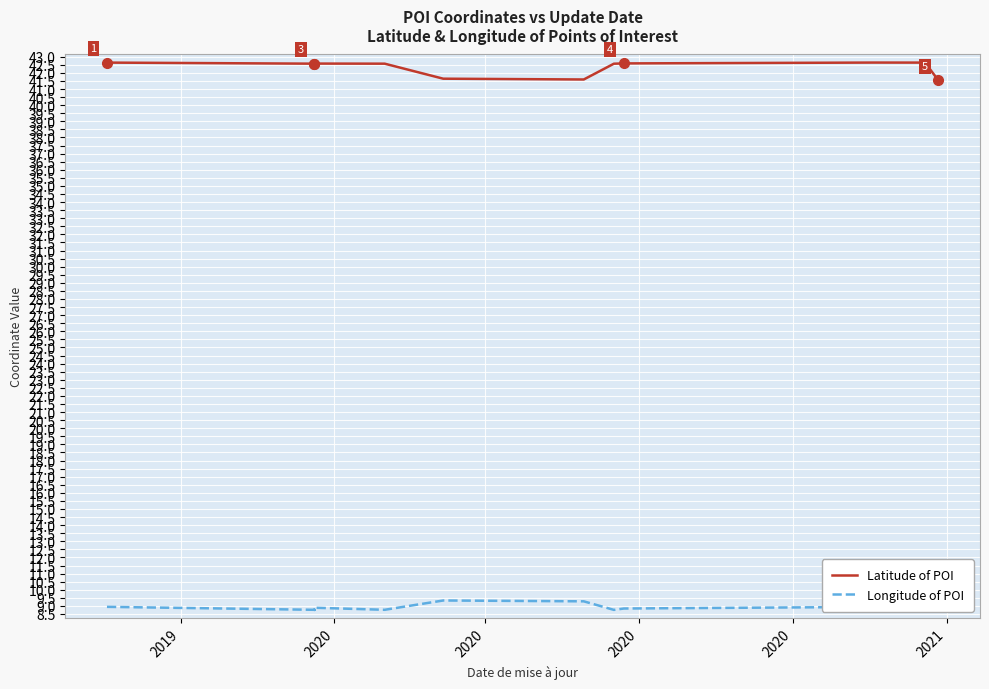

What is the value of the Longitude of POI point at the 14th from the left?

9.3